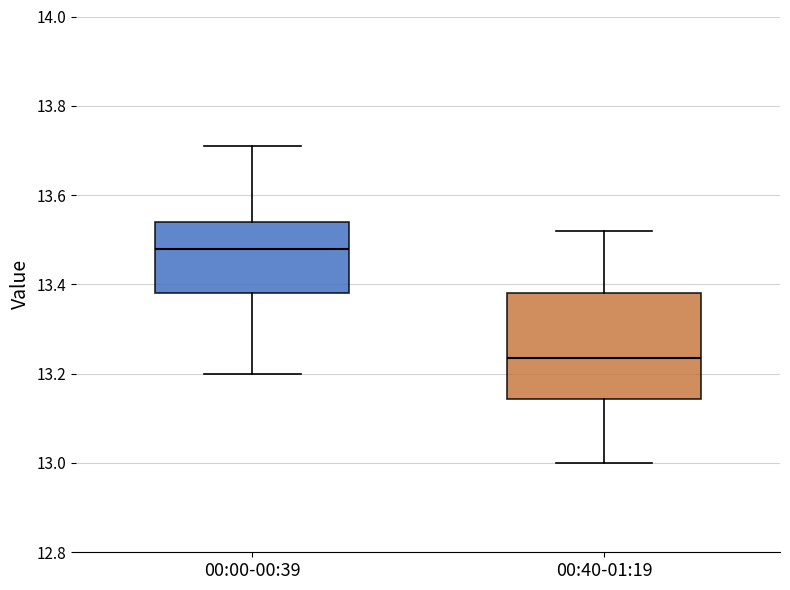

Where is the upper edge of the box for 00:40-01:19 on the y-axis? The values are not printed on the chart, so give them approximately, as read against the axis.

13.38